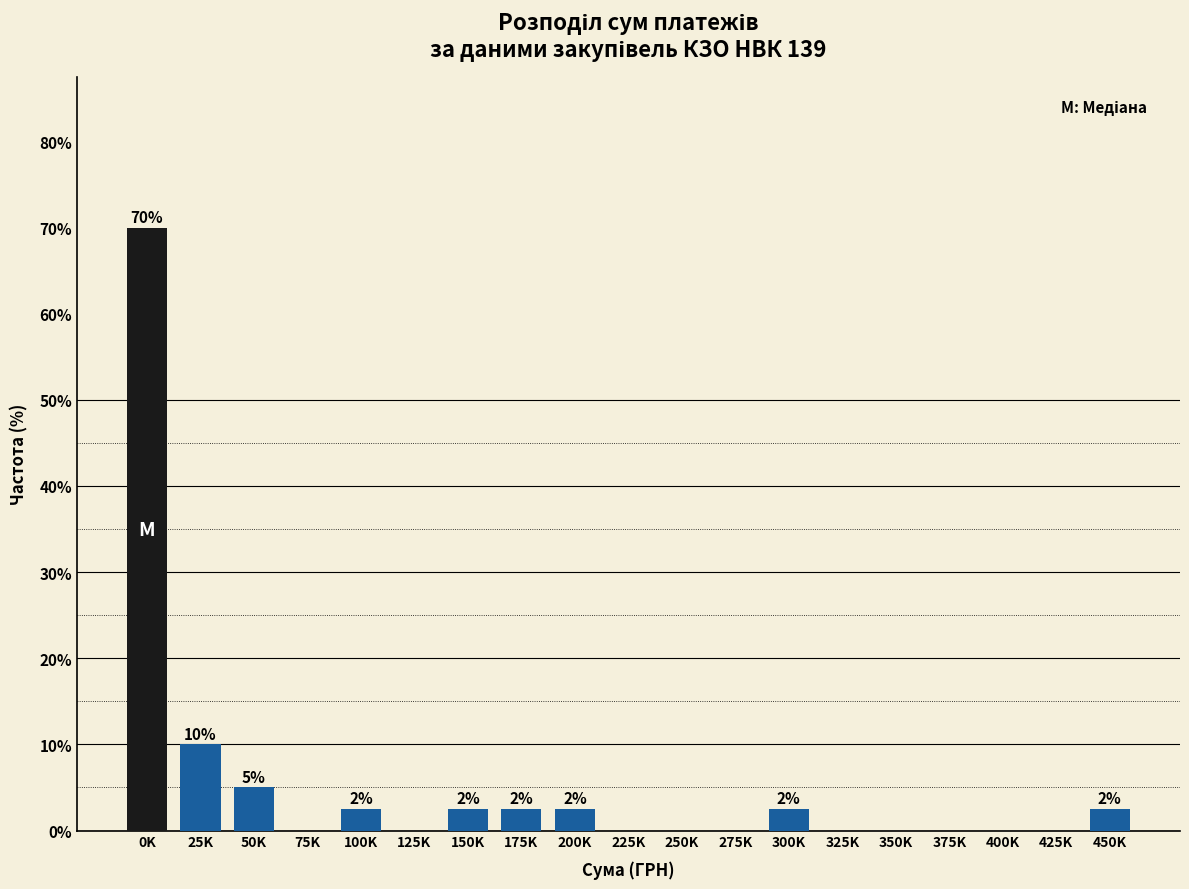

Reading left to right, what are all the values shown in this chart?

0K=70.0	25K=10.0	50K=5.0	75K=0.0	100K=2.5	125K=0.0	150K=2.5	175K=2.5	200K=2.5	225K=0.0	250K=0.0	275K=0.0	300K=2.5	325K=0.0	350K=0.0	375K=0.0	400K=0.0	425K=0.0	450K=2.5